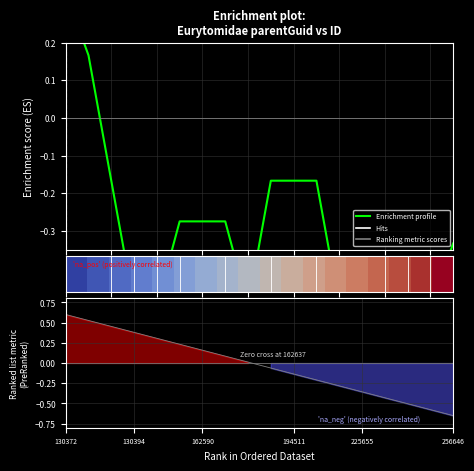

At which label is row_0 closest to 0?

130372